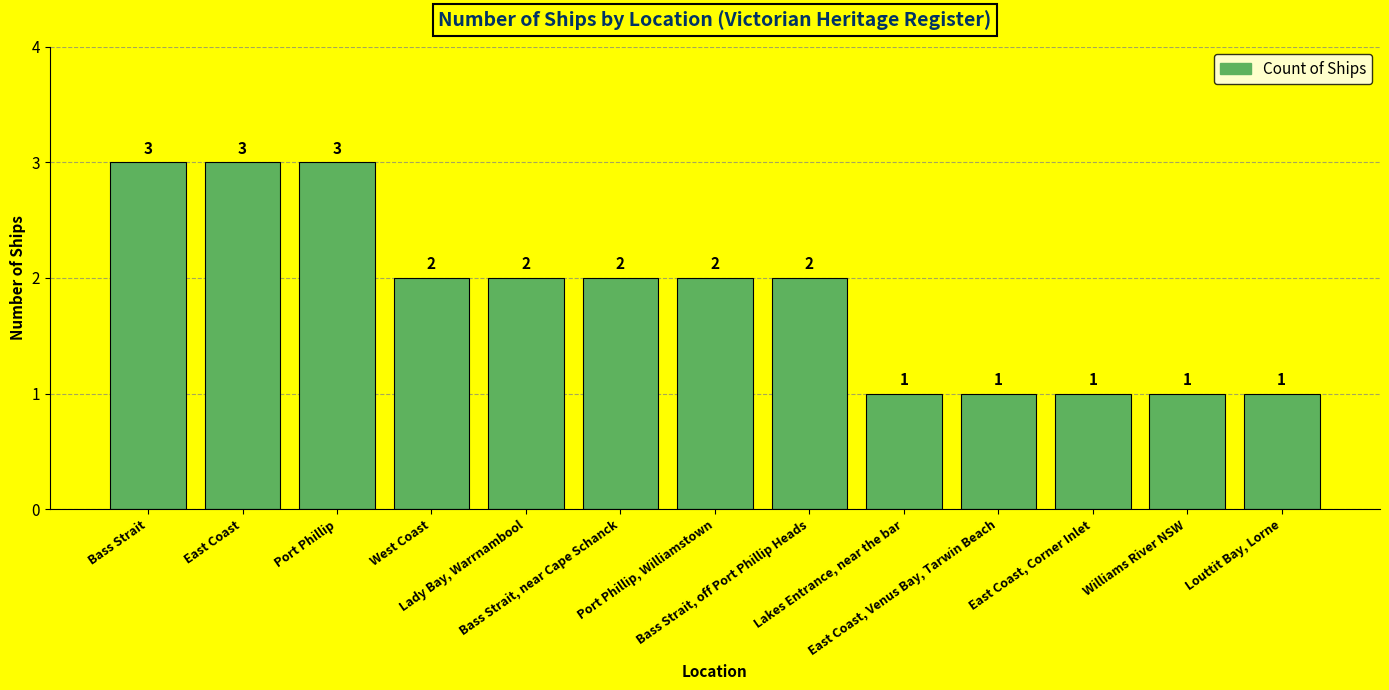

Between East Coast, Venus Bay, Tarwin Beach and Bass Strait, off Port Phillip Heads, which is larger?

Bass Strait, off Port Phillip Heads